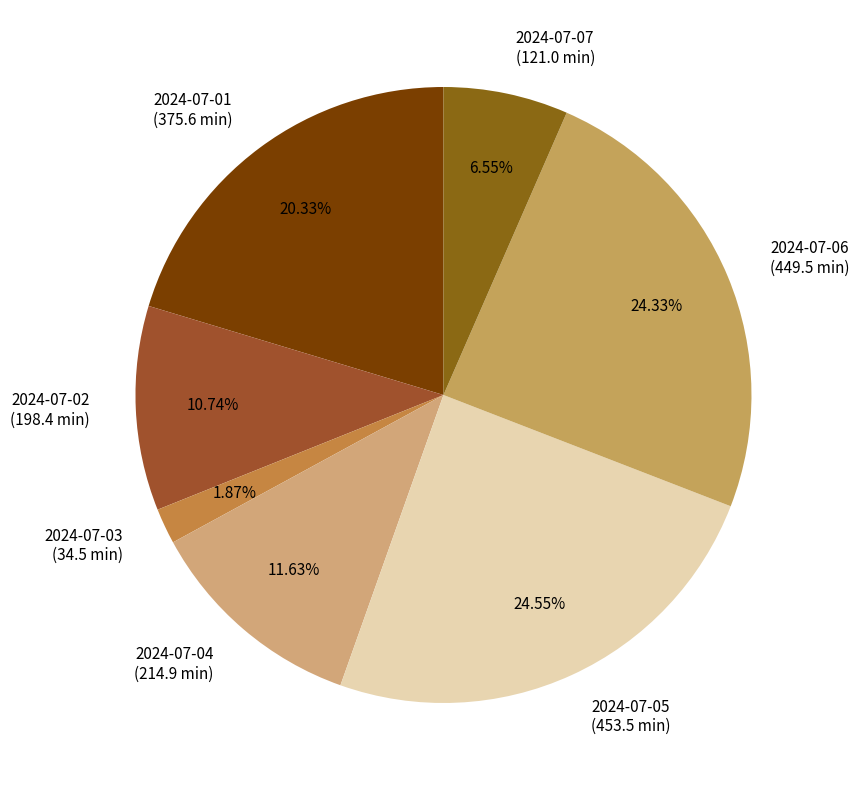

Combined, do 2024-07-04 (214.9 min) and 2024-07-01 (375.6 min) account for over 50%?

No